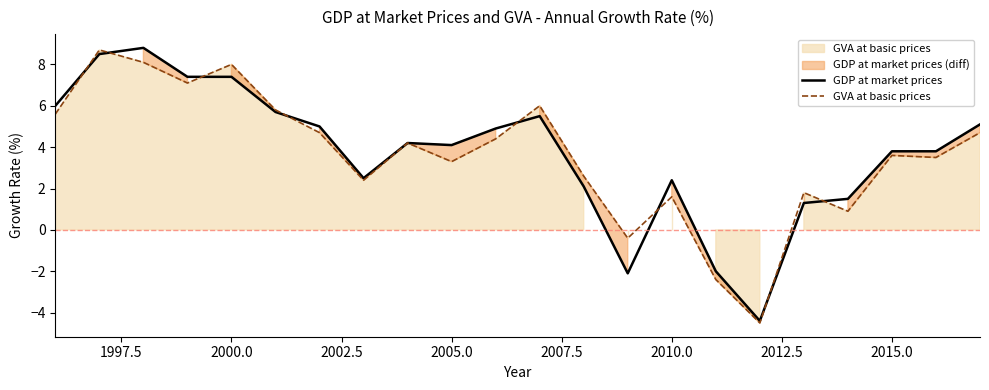

Reading left to right, transcribe all the data shown in this chart.

GDP at market prices: 6.0	8.5	8.8	7.4	7.4	5.7	5.0	2.5	4.2	4.1	4.9	5.5	2.1	-2.1	2.4	-2.0	-4.4	1.3	1.5	3.8	3.8	5.1
GVA at basic prices: 5.6	8.7	8.1	7.1	8.0	5.8	4.7	2.4	4.2	3.3	4.4	6.0	2.6	-0.4	1.6	-2.4	-4.5	1.8	0.9	3.6	3.5	4.7